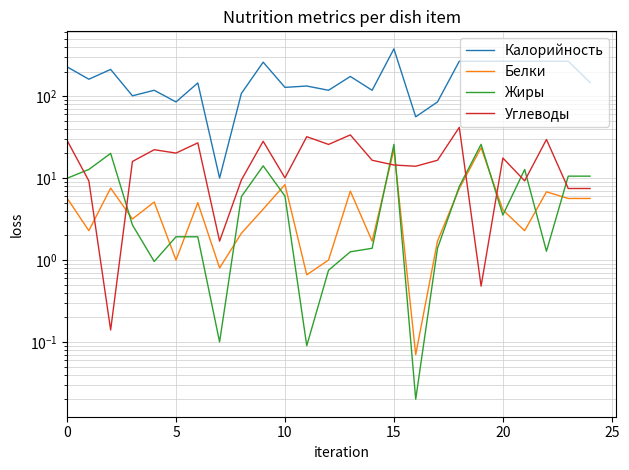

What is the total value across all series at 12?

145.5